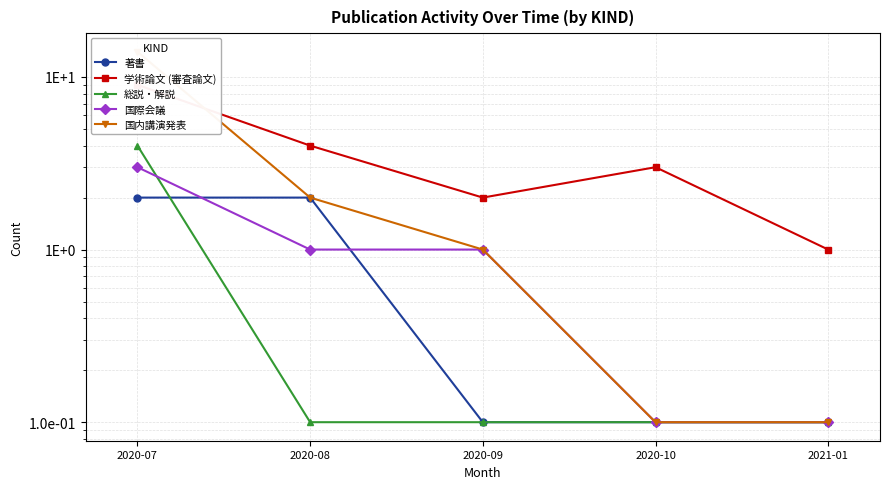

Is the value of 国際会議 at 2020-09 greater than the value of 総説・解説 at 2020-09?

Yes